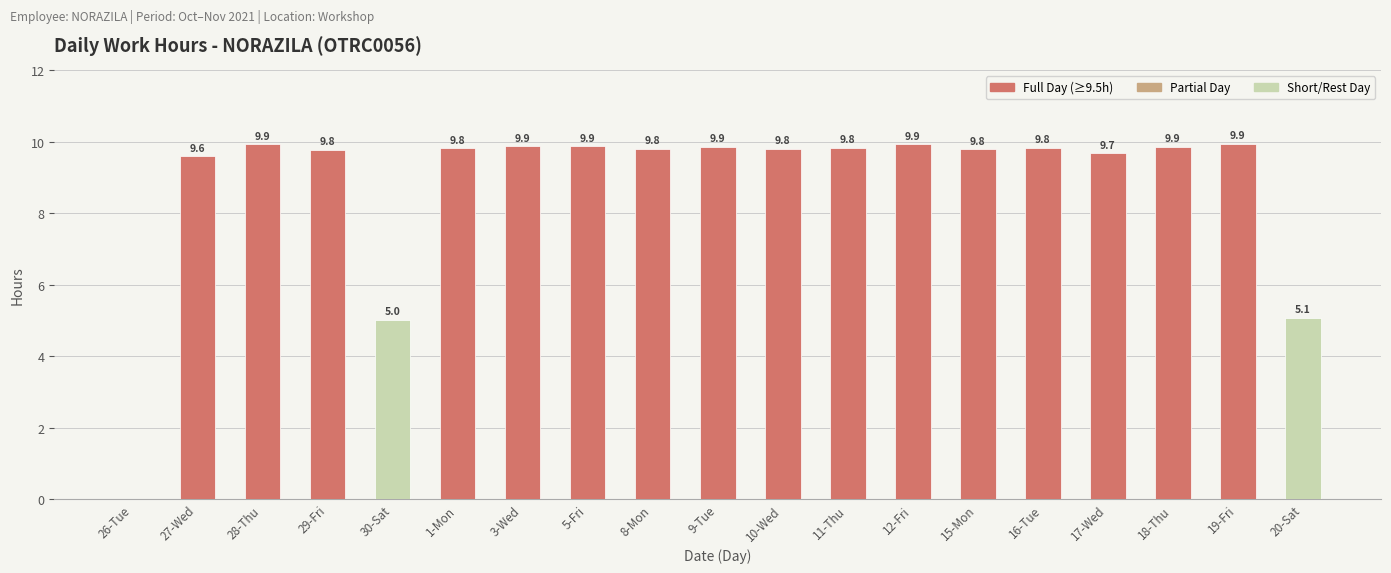

What is the value of the 19th bar from the left?

5.1